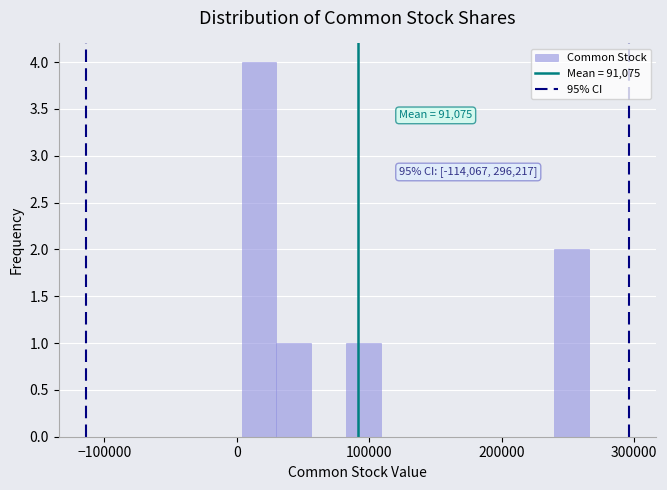

Read against the x-axis, roughly where is the centre of the tallest bar?

20000